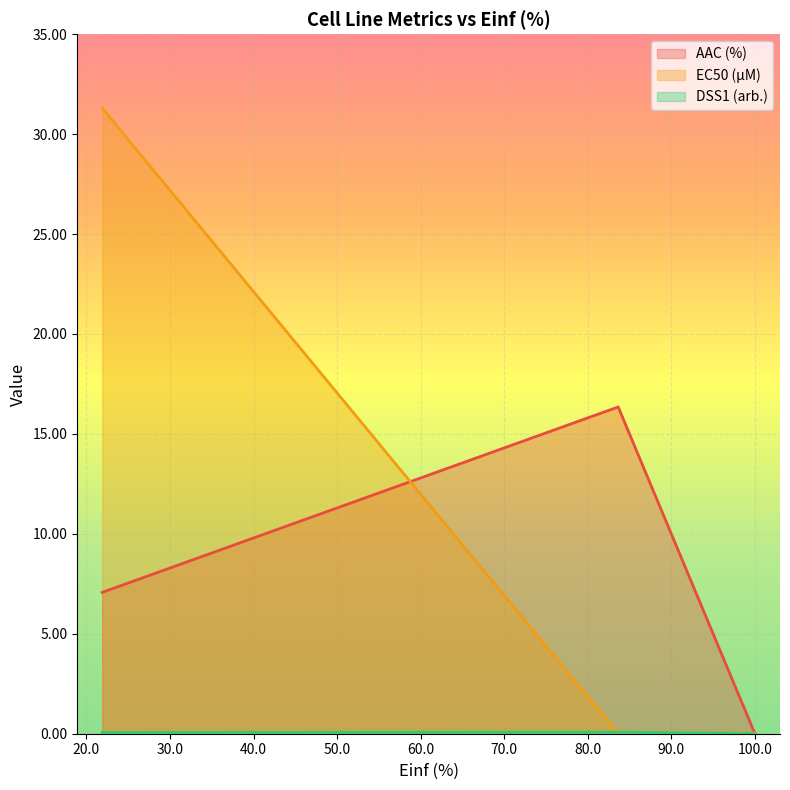

How many distinct data groups are displayed?

3